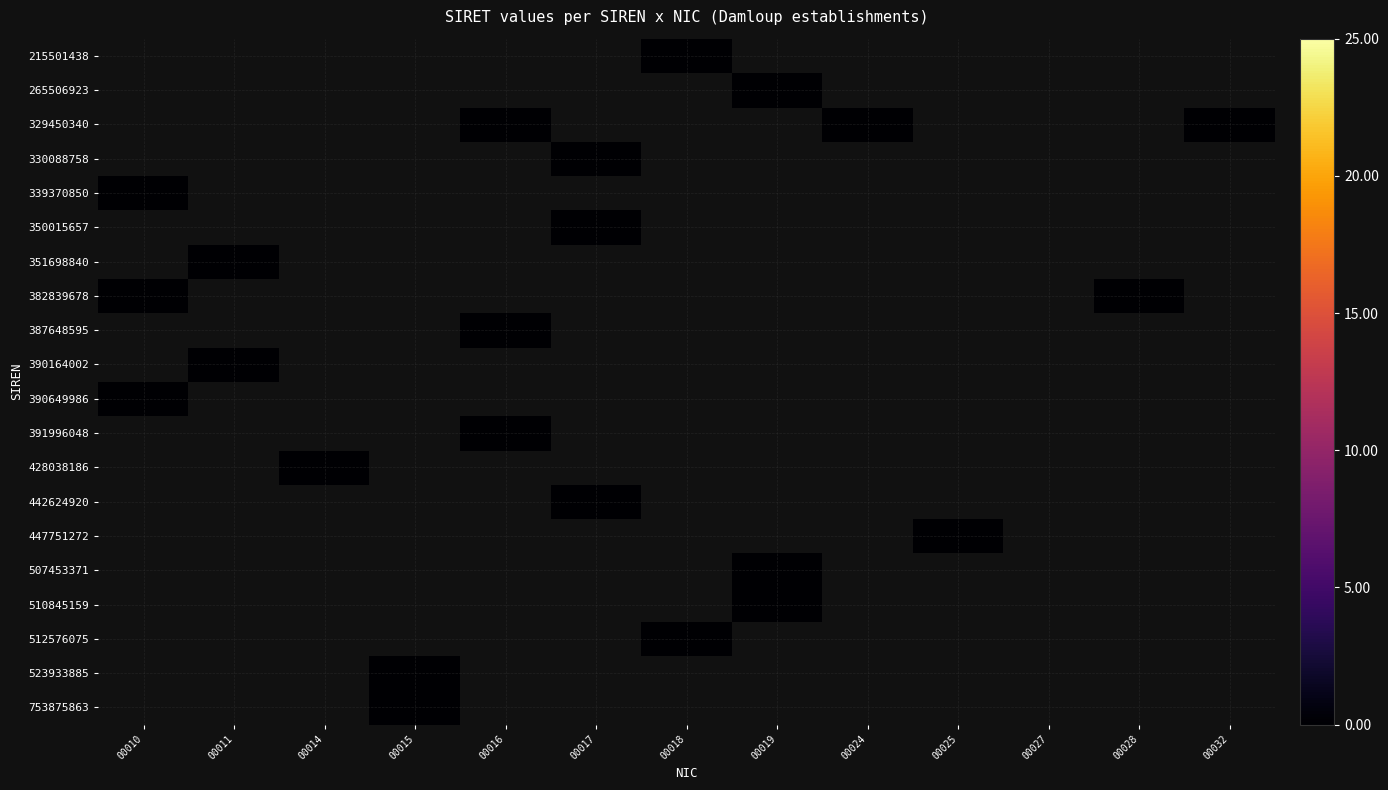

Count the number of categories in the chart.

13